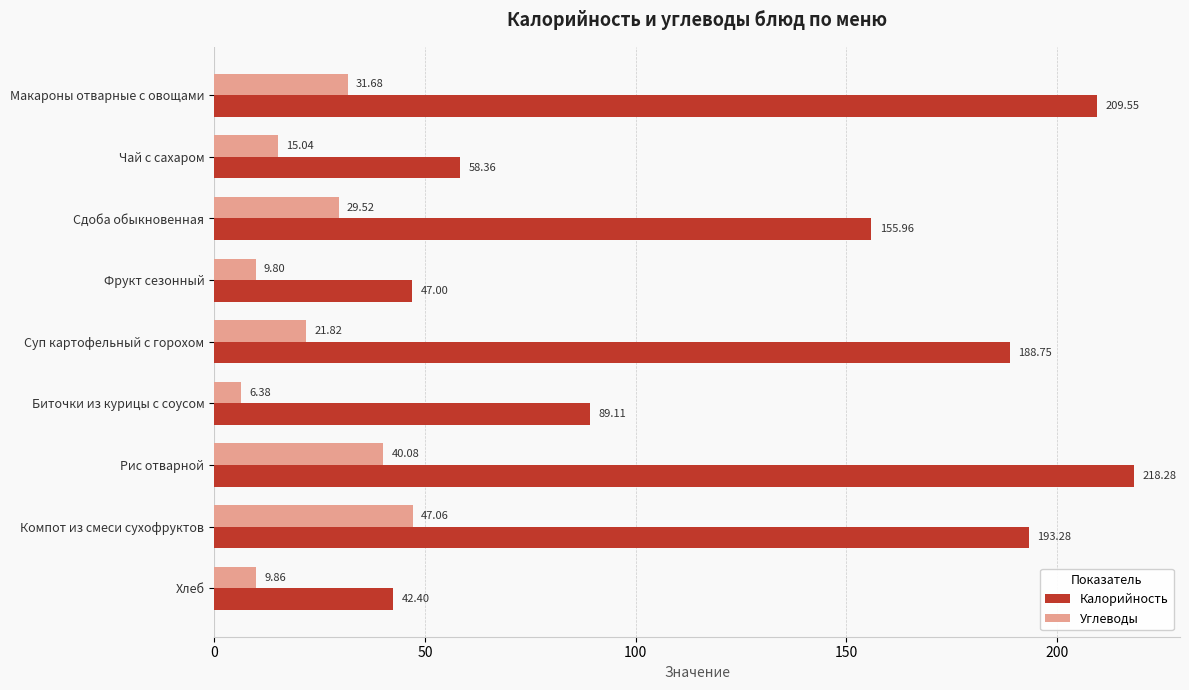

List the series in order of their overall mean, highest first.

Калорийность, Углеводы